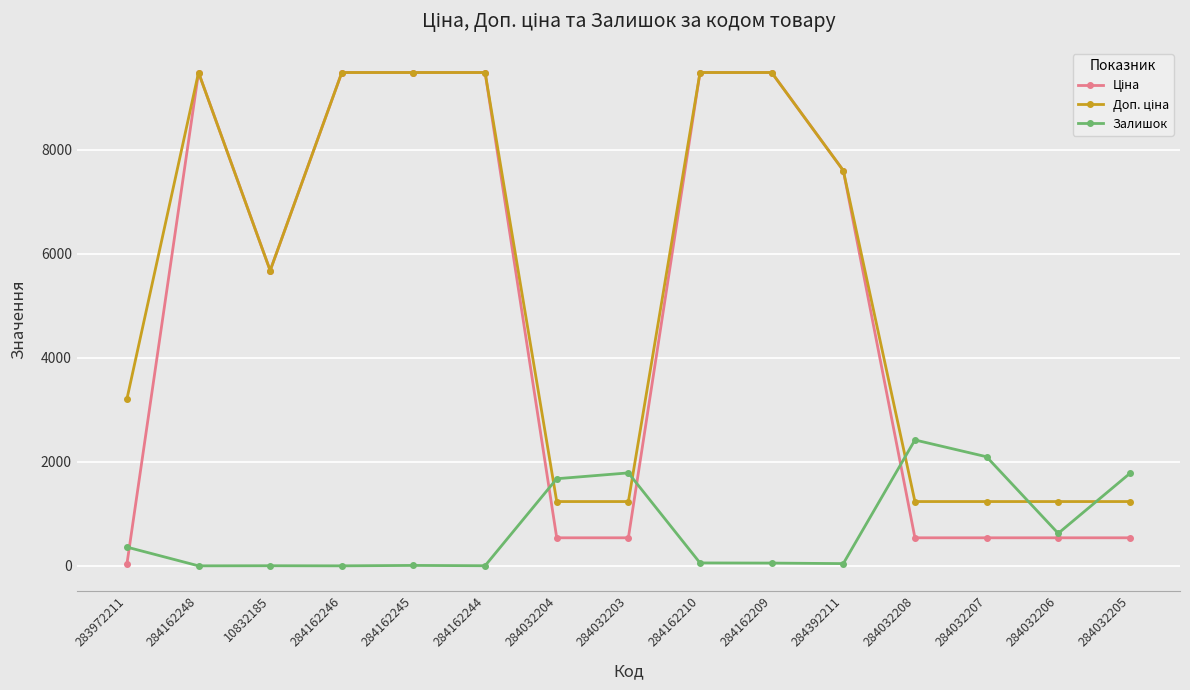

What is the maximum value for Залишок?

2419.0